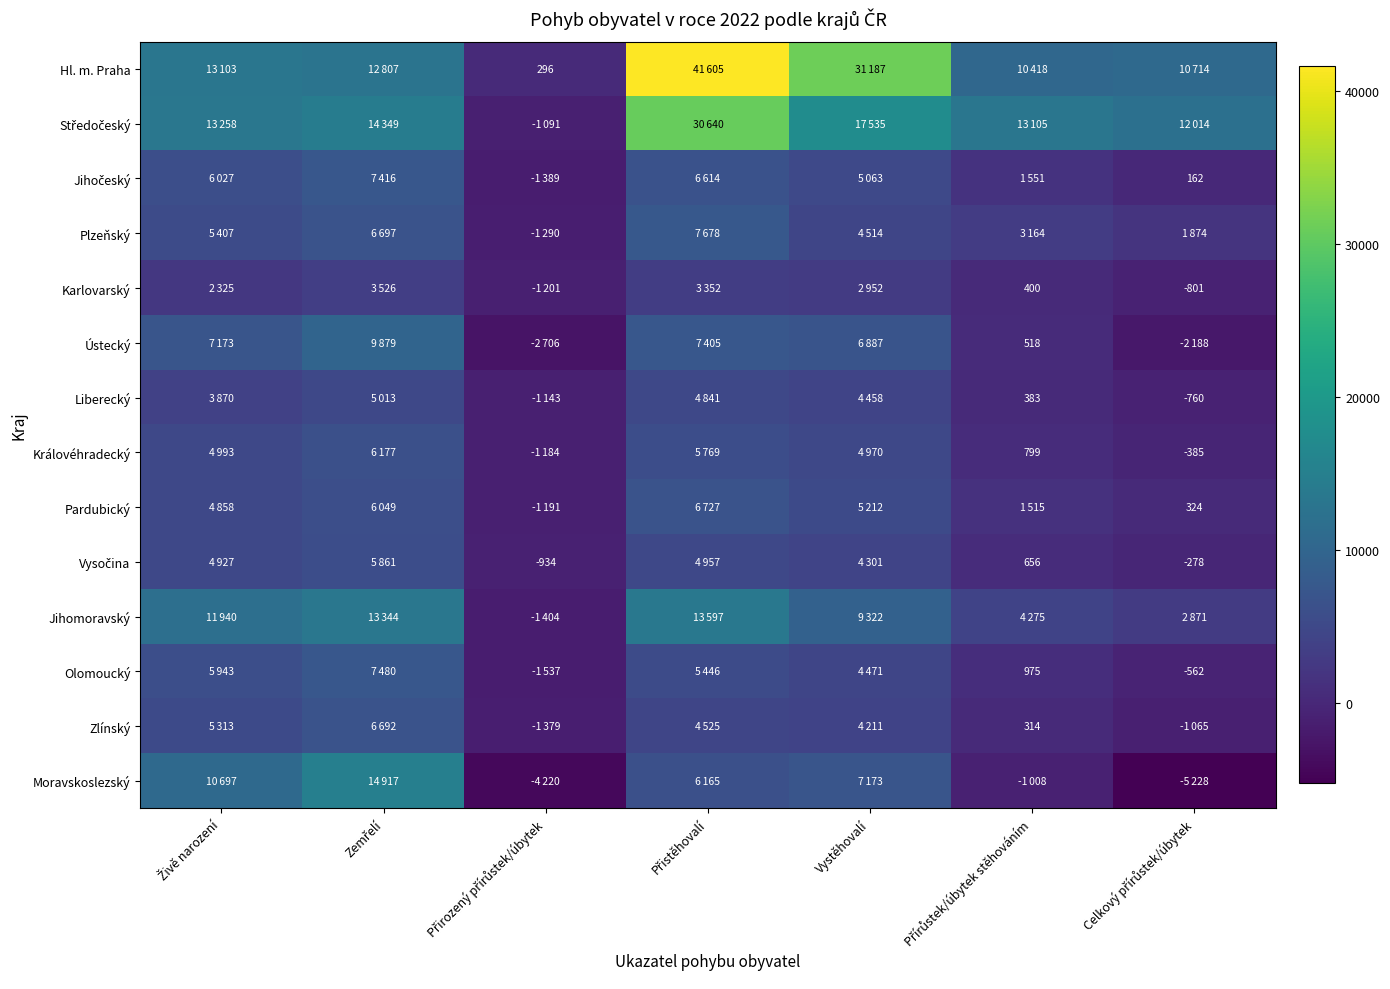

The value of Olomoucký at Přirozený přírůstek/úbytek is -1537. True or false?

True